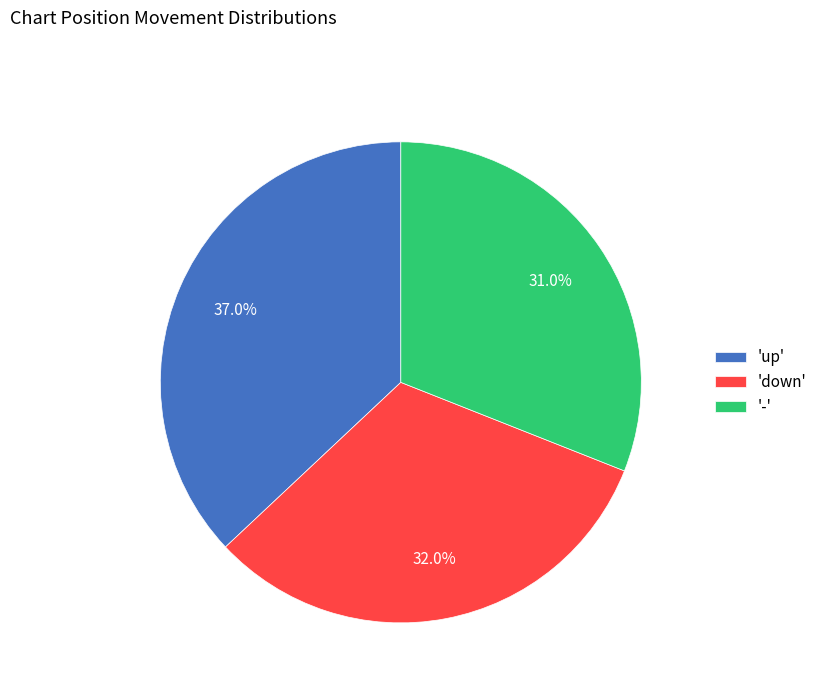

Which has a higher value, 'up' or '-'?

'up'